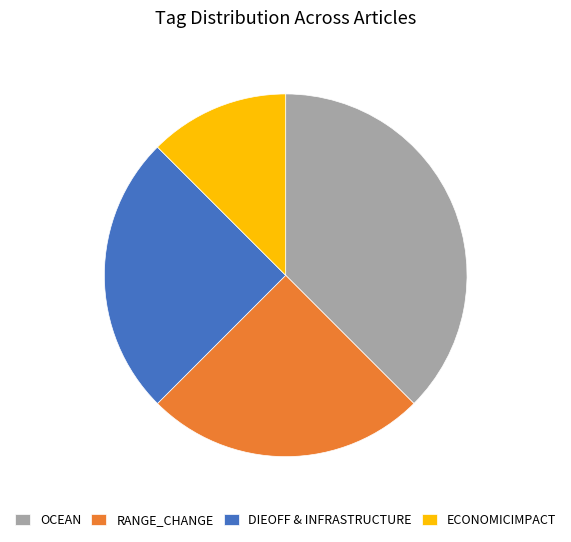

Which slice is the largest?

OCEAN